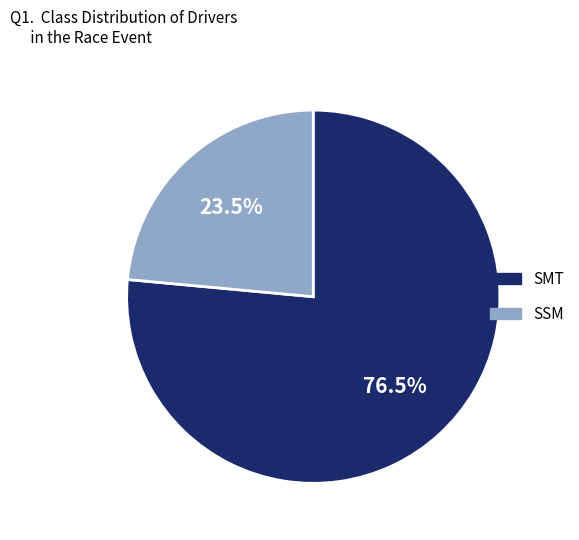

What is the largest slice in the pie chart?

SMT